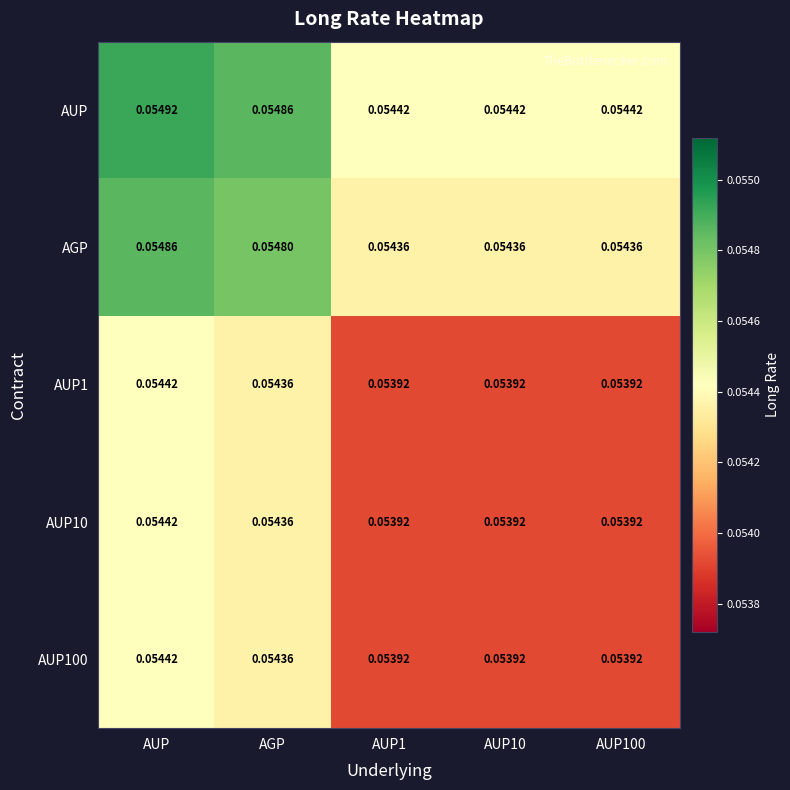

Is the value of AUP100 at AUP10 greater than the value of AUP at AUP10?

No